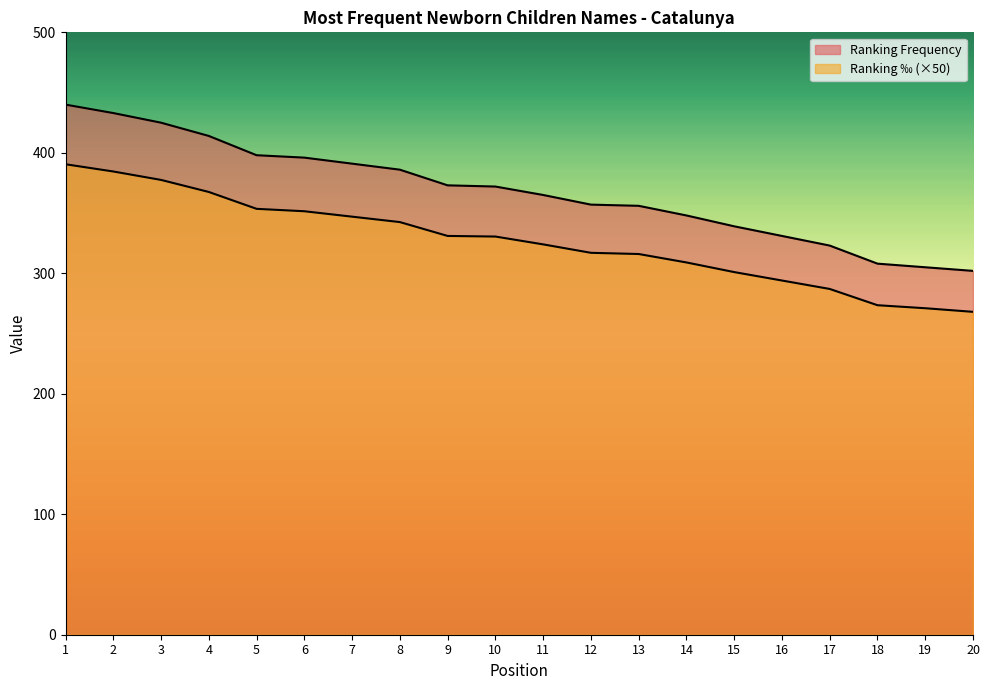

What is the difference between the maximum and second lowest values in the Ranking Frequency series?

135.0